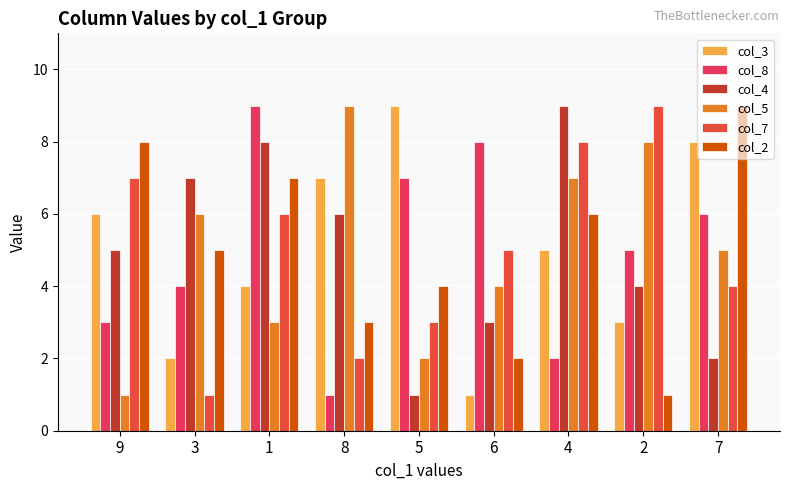

Are the bars grouped side by side (vs. stacked)?

Yes